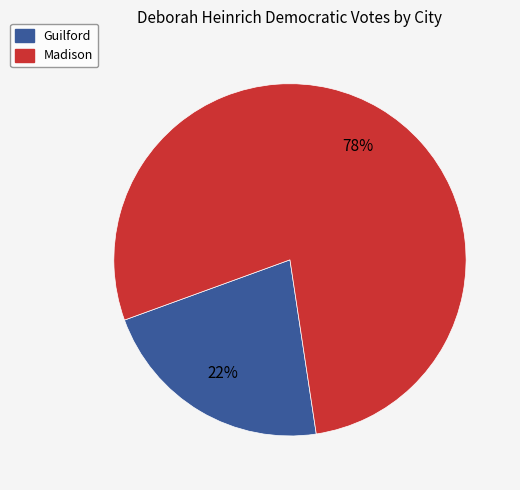

Is the sum of Guilford and Madison greater than half?

Yes